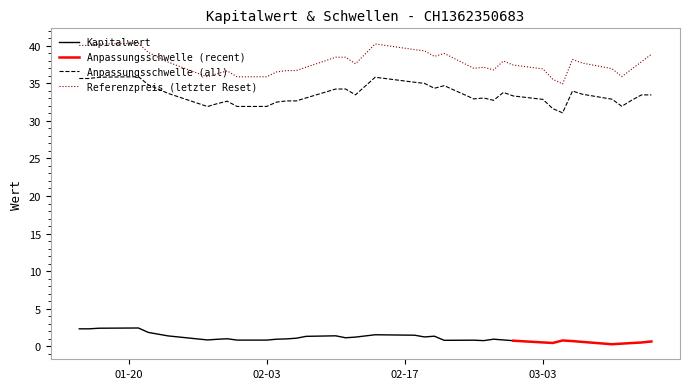

What is the spread (max minus min) of values at 2025-01-15?

37.7